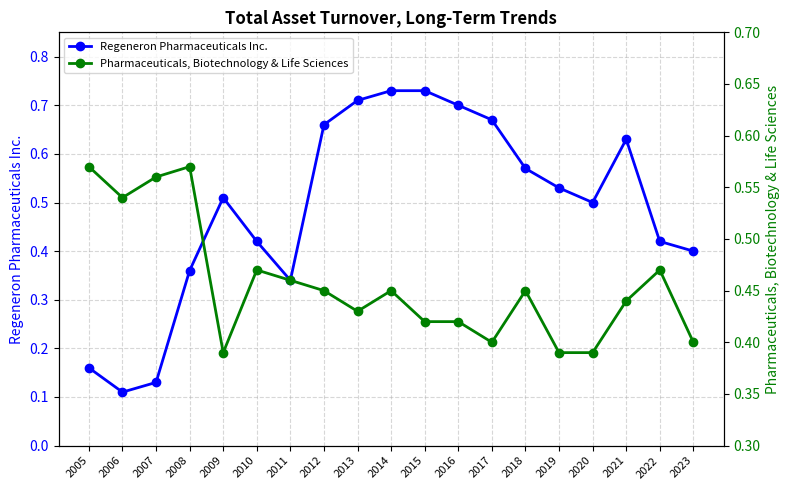

The value of Regeneron Pharmaceuticals Inc. at 2021 is 1.1. True or false?

False